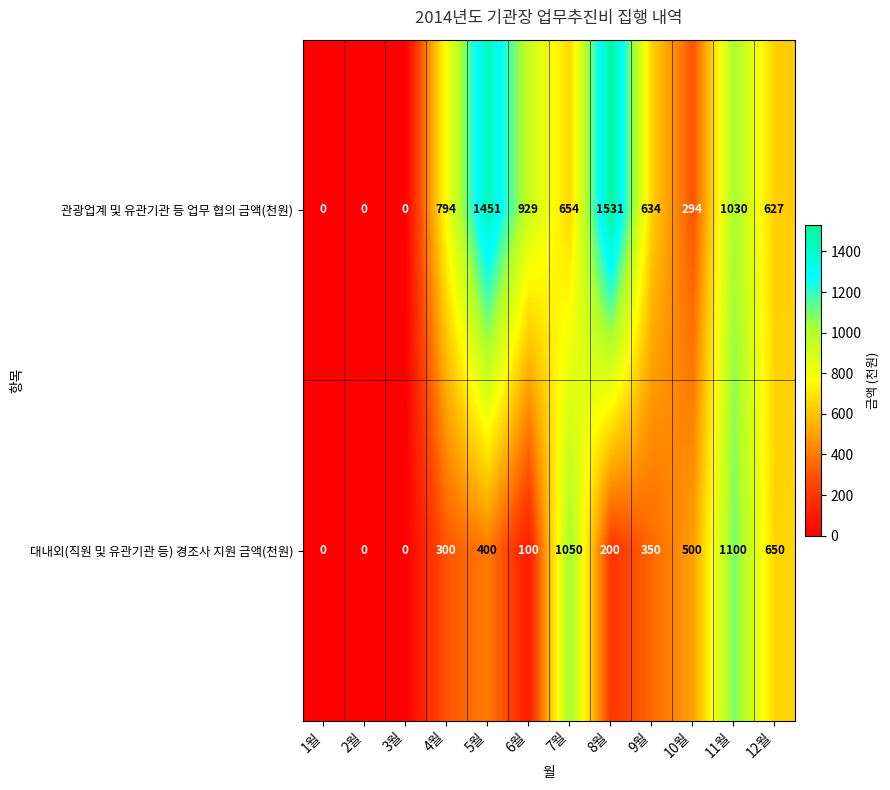

Where does the 대내외(직원 및 유관기관 등) 경조사 지원 금액(천원) series first go above 350?

5월